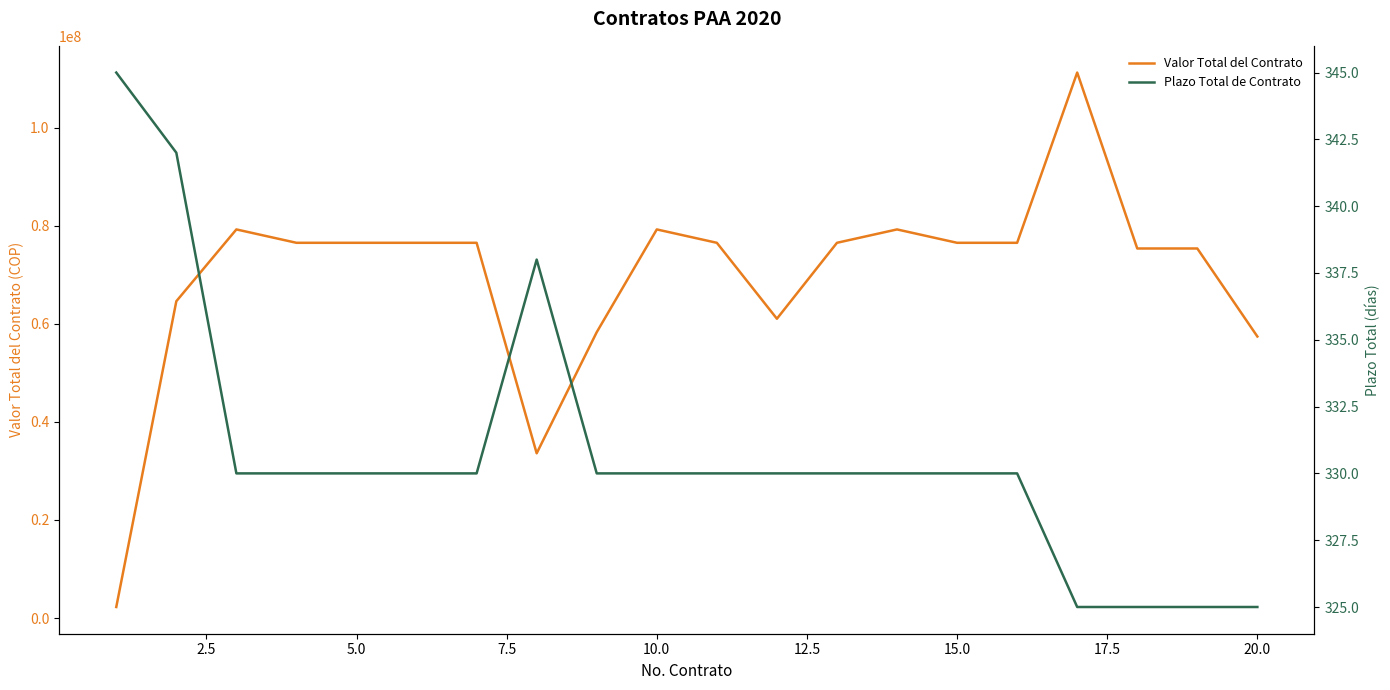

List the series in order of their peak value, highest first.

Valor Total del Contrato, Plazo Total de Contrato